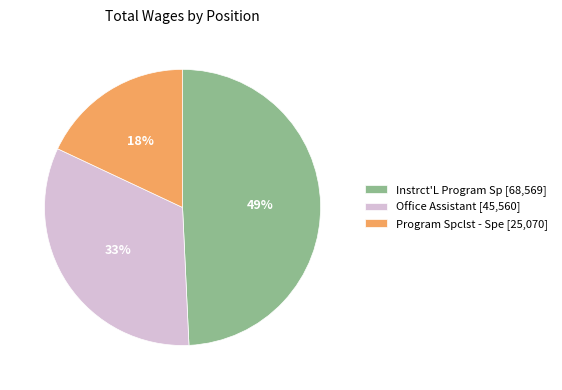

Does any single category account for the majority?

No